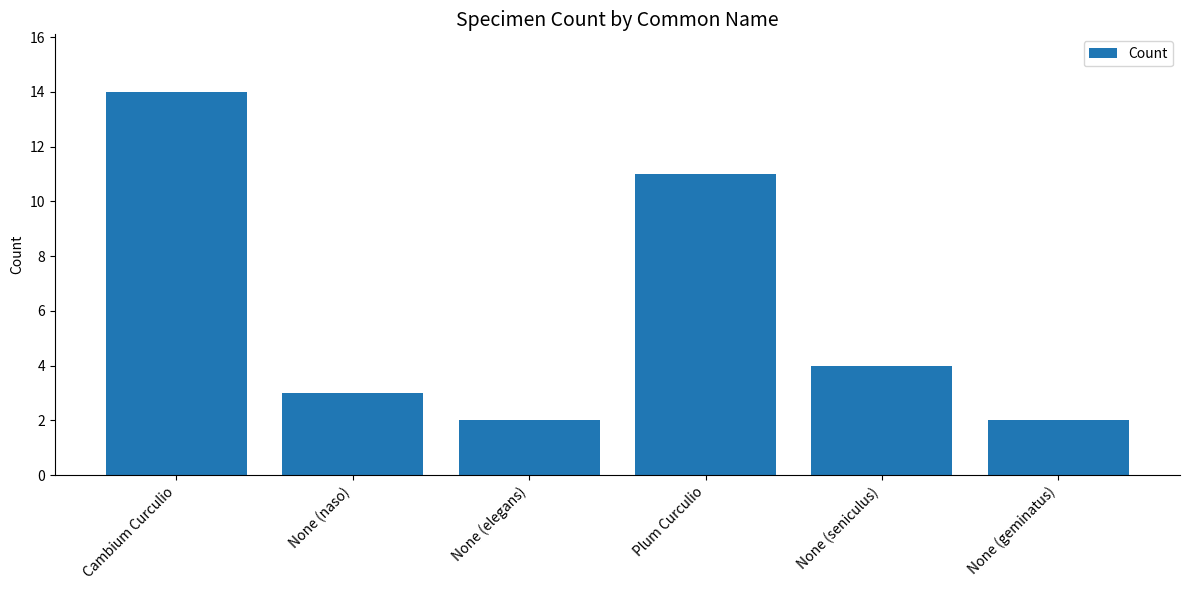

What position from the left is None (elegans)?

3